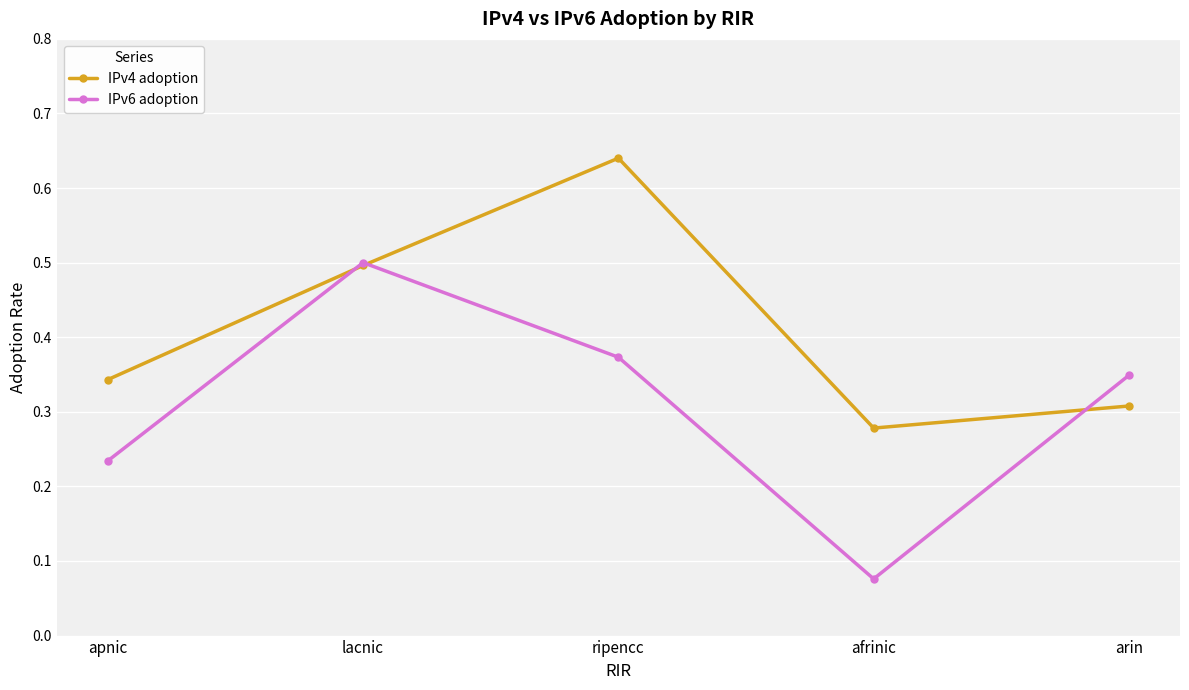

What is the label of the 4th point from the right?

lacnic